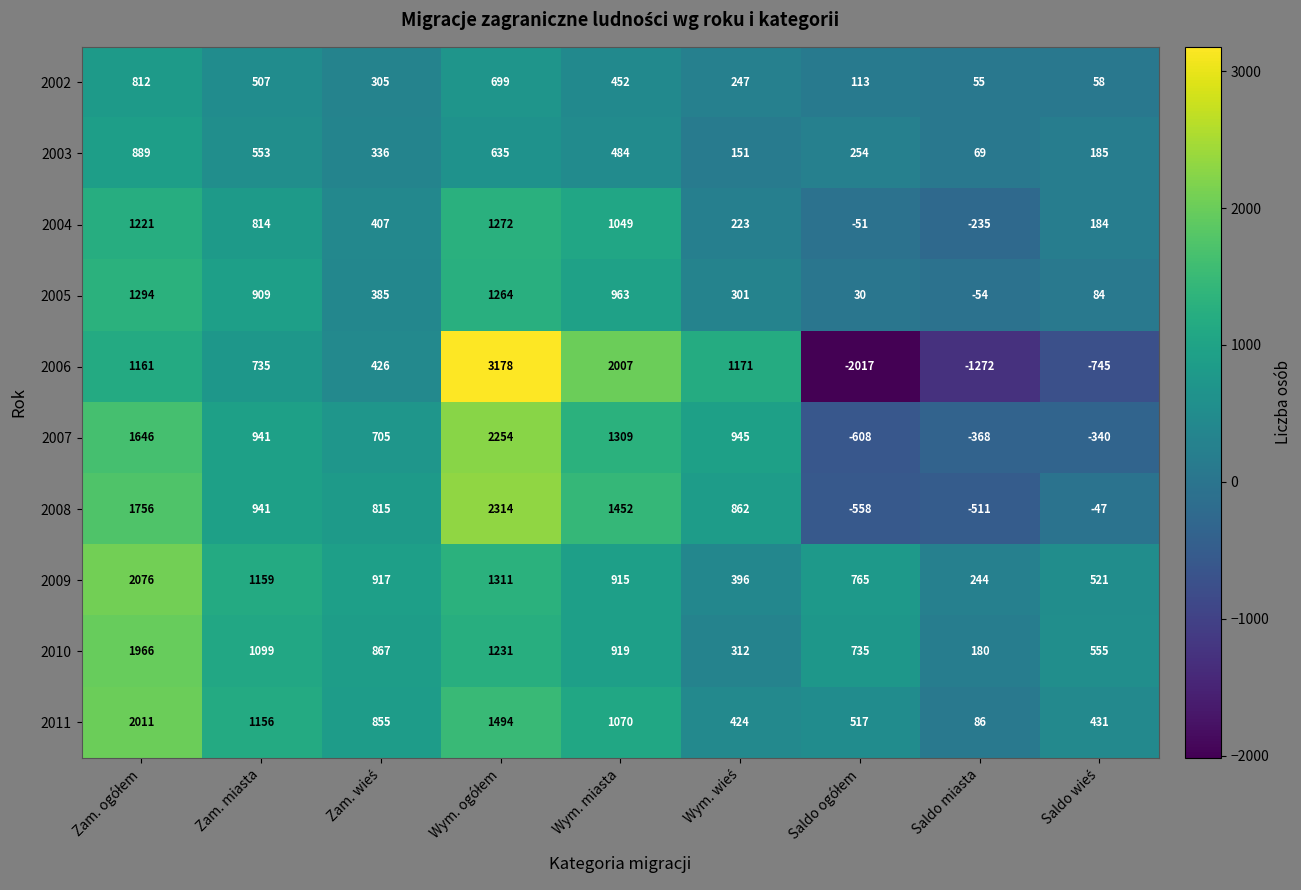

What is the spread (max minus min) of values at Saldo miasta?

1516